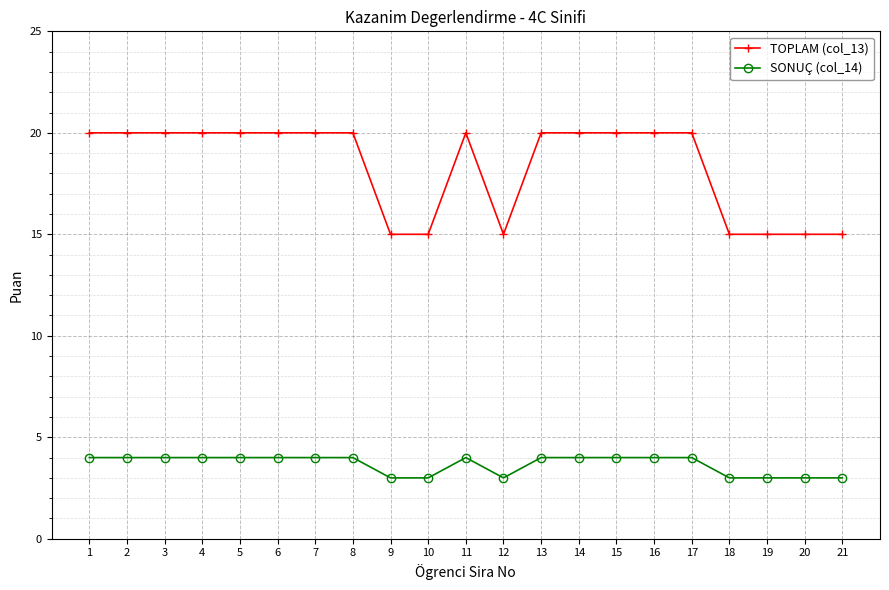

What is the maximum value for SONUÇ (col_14)?

4